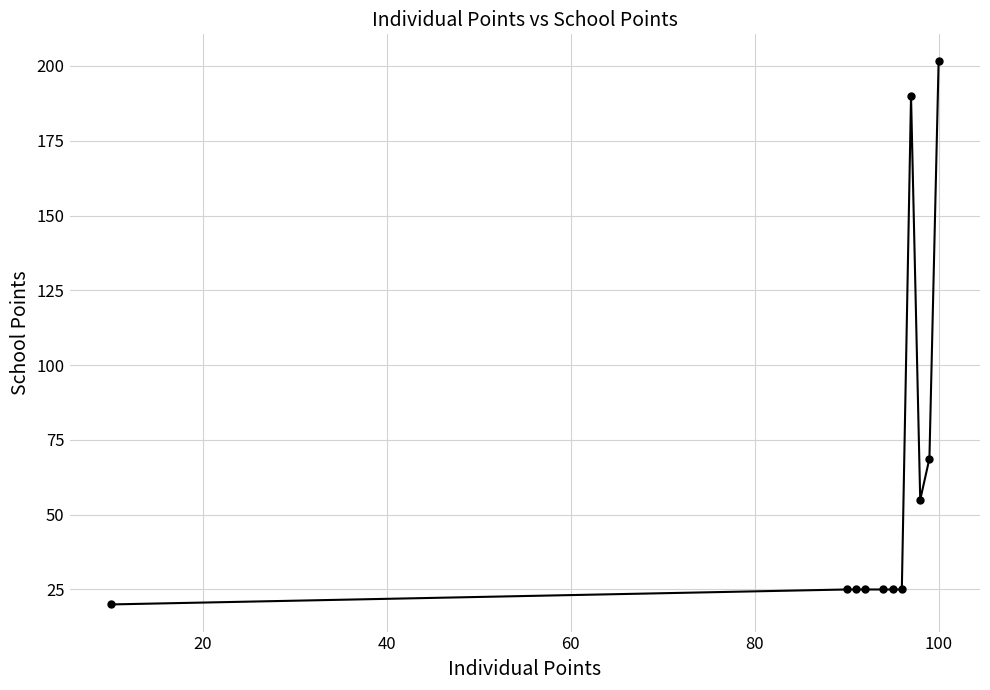

What is the minimum value shown in the chart?

20.0